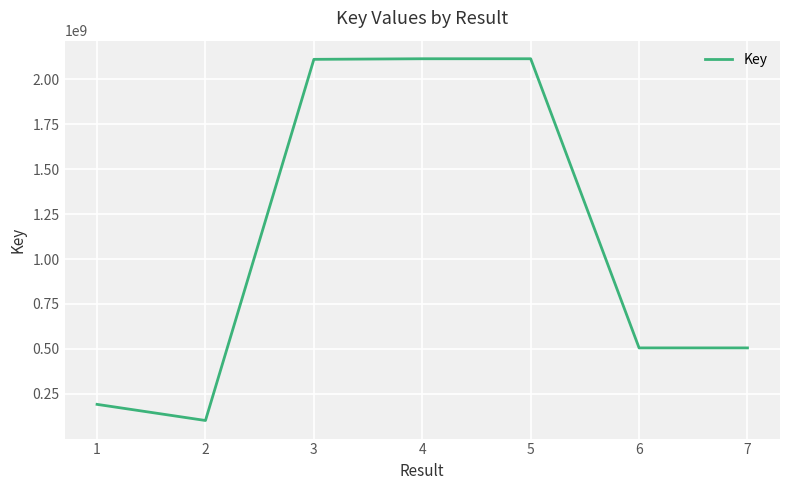

True or false: the data has more than 0 interior local peaks.

True